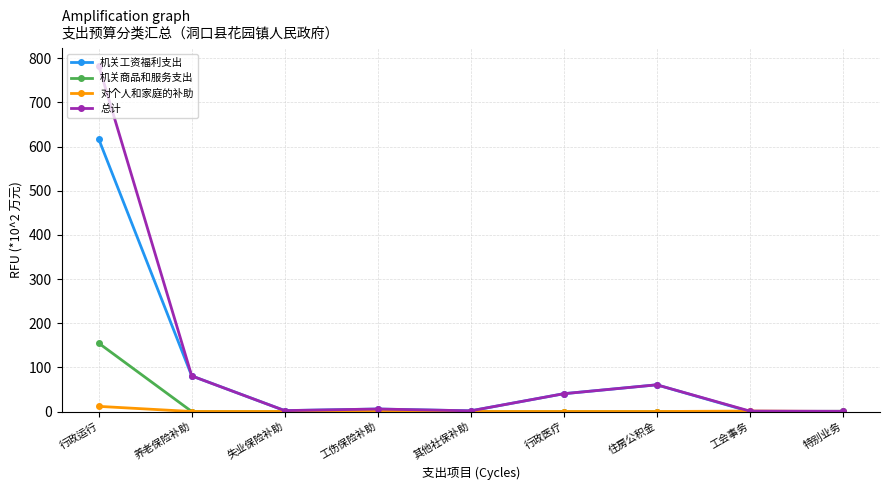

The 机关工资福利支出 series shows 108.5 at 养老保险补助. True or false?

False